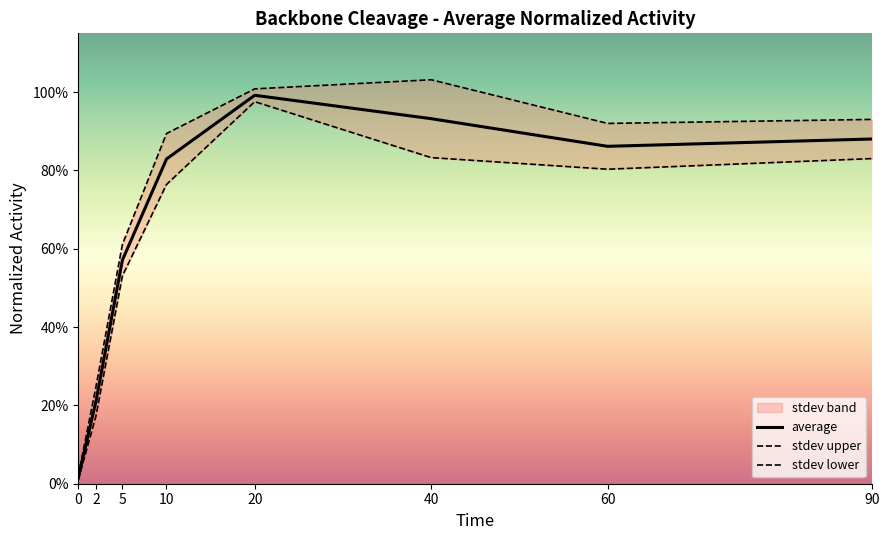

What is the spread (max minus min) of values at 10?

0.1